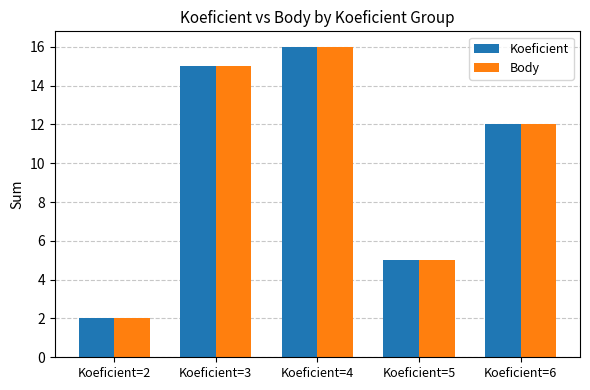

What is the sum of all Koeficient values?

50